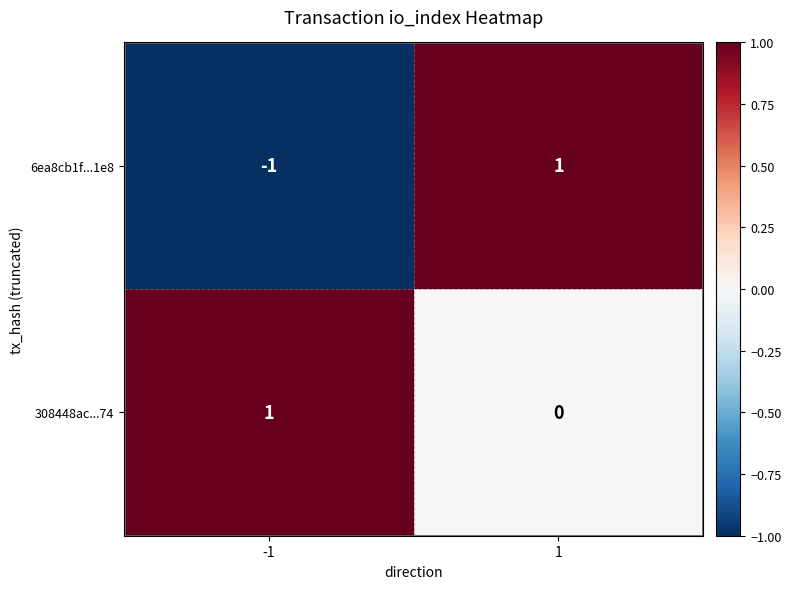

Rank the series at -1 from highest to lowest value.

308448ac...74, 6ea8cb1f...1e8